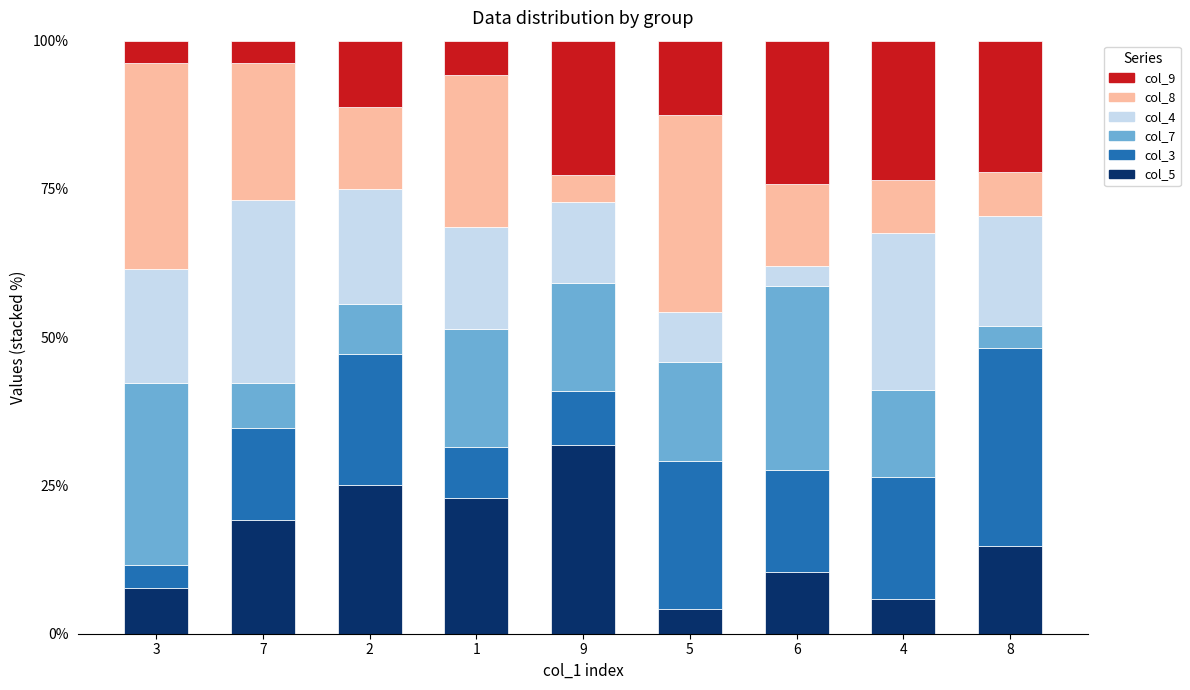

What is the total value across all series at 8?

100.0